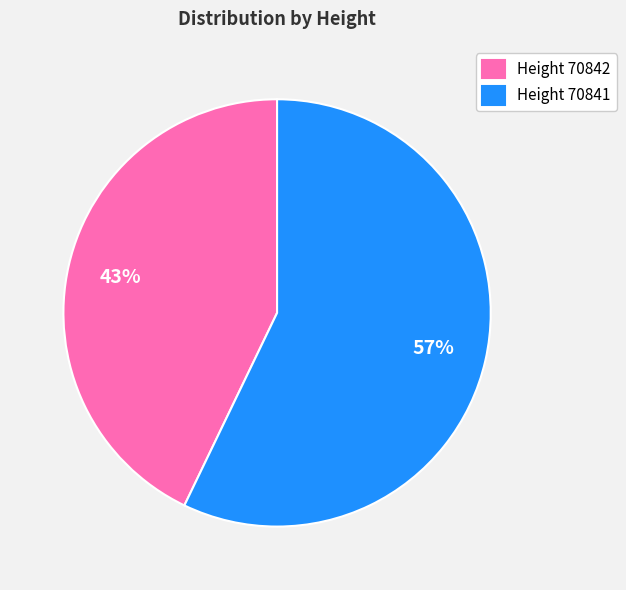

Combined, do Height 70842 and Height 70841 account for over 50%?

Yes